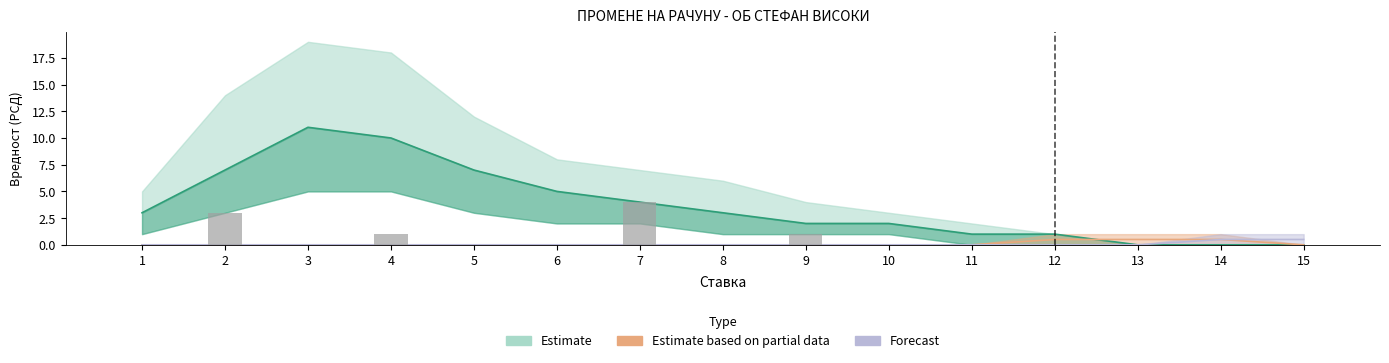

Is it true that the value at 3 is 1?

False